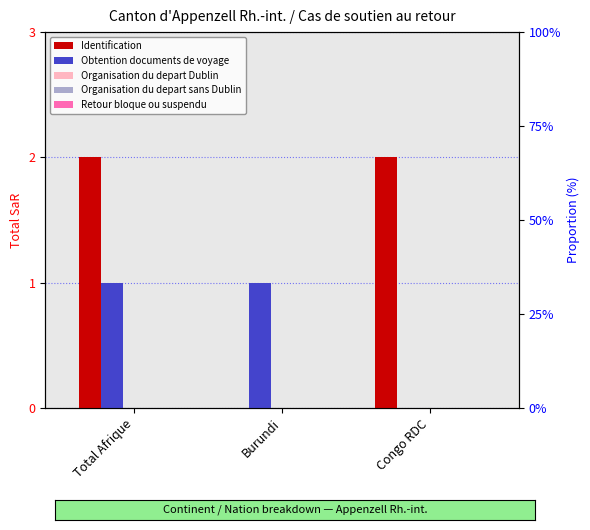

What is the difference between the highest and lowest values at Burundi?

1